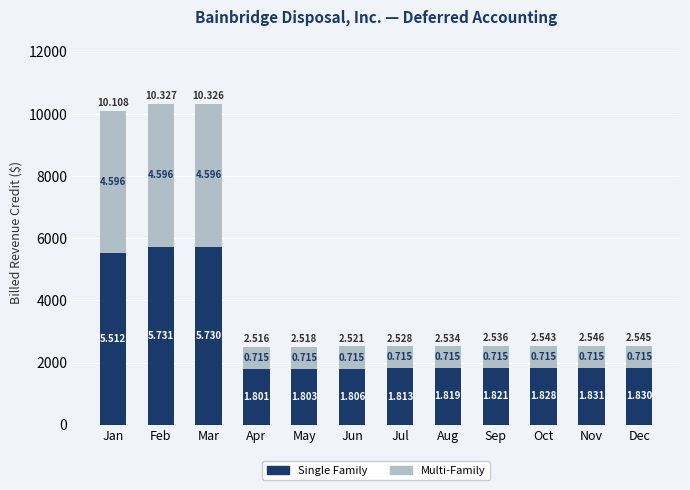

What are all the series names shown in the legend?

Single Family, Multi-Family